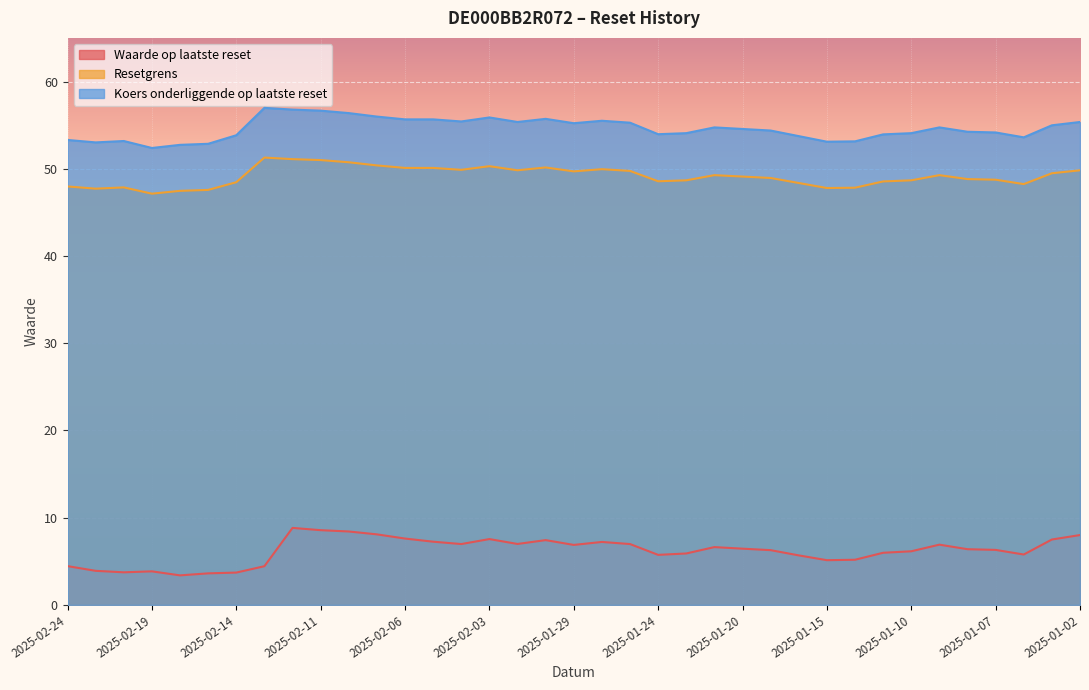

Which category has the lowest value in the Waarde op laatste reset series?

2025-02-18